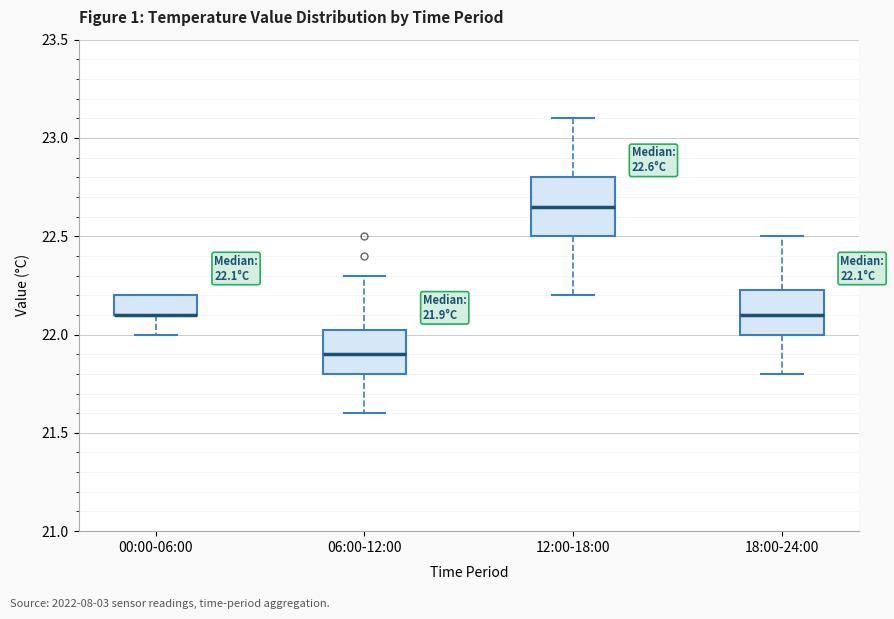

Which box is the tallest, from its lower edge to its upper edge?

12:00-18:00